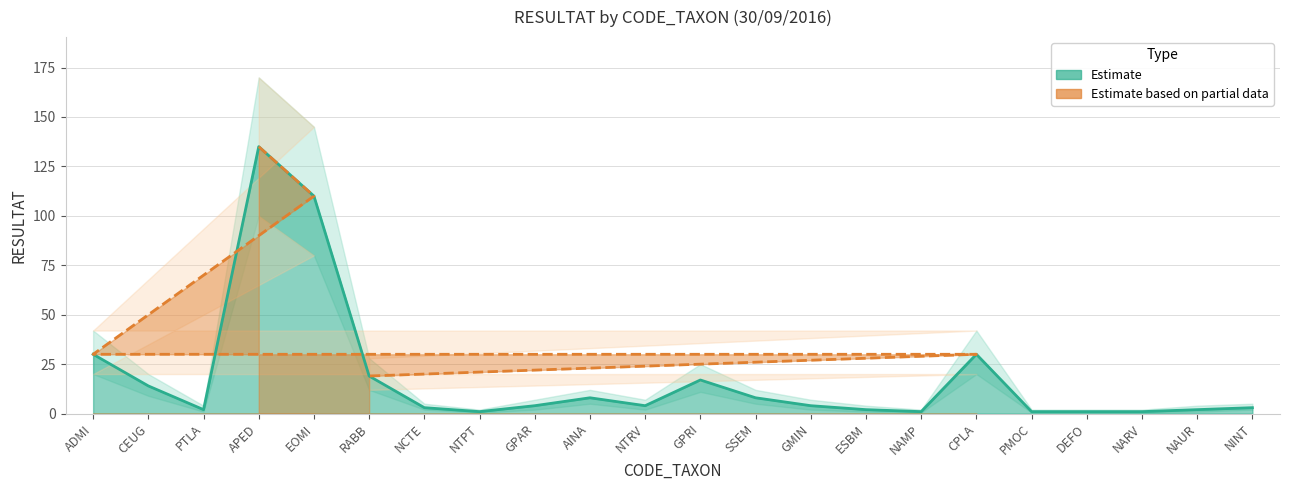

Reading left to right, extract all data points from this chart.

RESULTAT: ADMI=30.0	CEUG=14.0	PTLA=2.0	APED=135.0	EOMI=110.0	RABB=19.0	NCTE=3.0	NTPT=1.0	GPAR=4.0	AINA=8.0	NTRV=4.0	GPRI=17.0	SSEM=8.0	GMIN=4.0	ESBM=2.0	NAMP=1.0	CPLA=30.0	PMOC=1.0	DEFO=1.0	NARV=1.0	NAUR=2.0	NINT=3.0
RESULTAT_lower: ADMI=20.0	CEUG=9.0	PTLA=1.0	APED=100.0	EOMI=80.0	RABB=12.0	NCTE=2.0	NTPT=0.5	GPAR=2.0	AINA=5.0	NTRV=2.0	GPRI=11.0	SSEM=5.0	GMIN=2.0	ESBM=1.0	NAMP=0.5	CPLA=20.0	PMOC=0.5	DEFO=0.5	NARV=0.5	NAUR=1.0	NINT=2.0
RESULTAT_upper: ADMI=42.0	CEUG=20.0	PTLA=4.0	APED=170.0	EOMI=145.0	RABB=28.0	NCTE=5.0	NTPT=2.0	GPAR=7.0	AINA=12.0	NTRV=7.0	GPRI=25.0	SSEM=12.0	GMIN=7.0	ESBM=4.0	NAMP=2.0	CPLA=42.0	PMOC=2.0	DEFO=2.0	NARV=2.0	NAUR=4.0	NINT=5.0